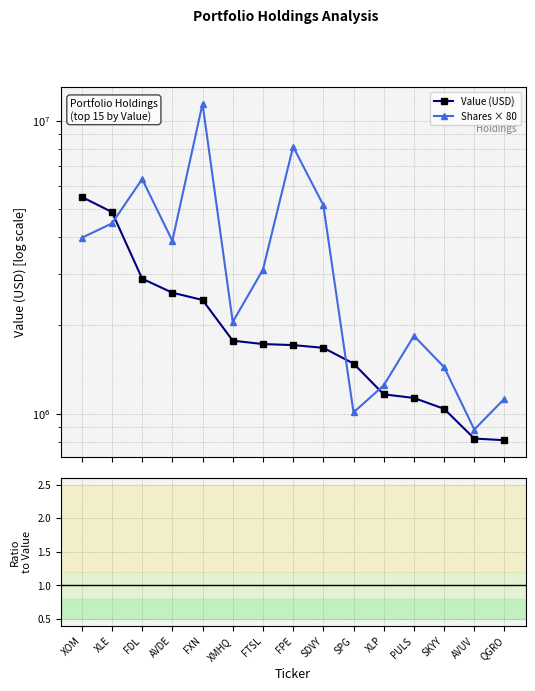

Read the Shares × 80 value at FDL.

6323200.0